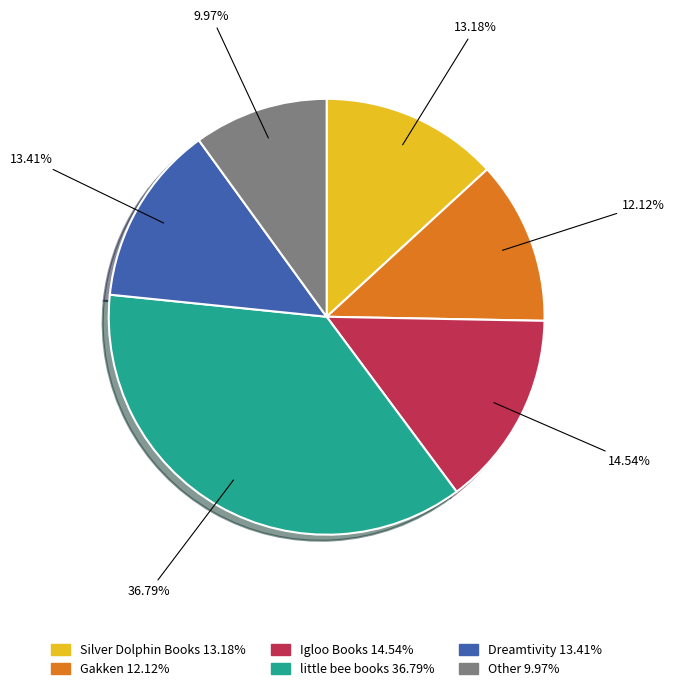

Is Other the majority of the pie?

No